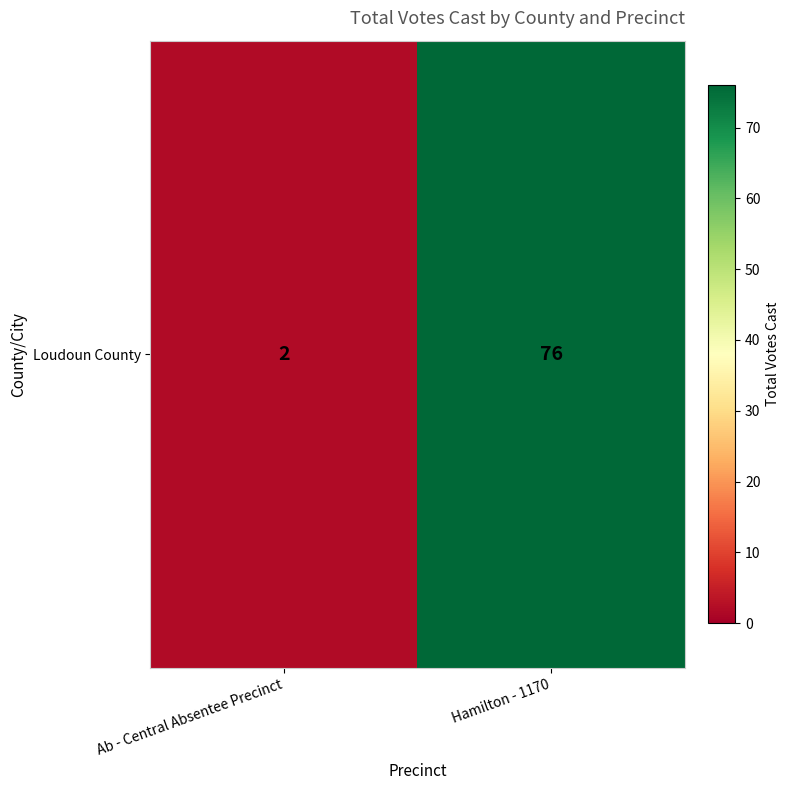

How many categories are shown in the chart?

2